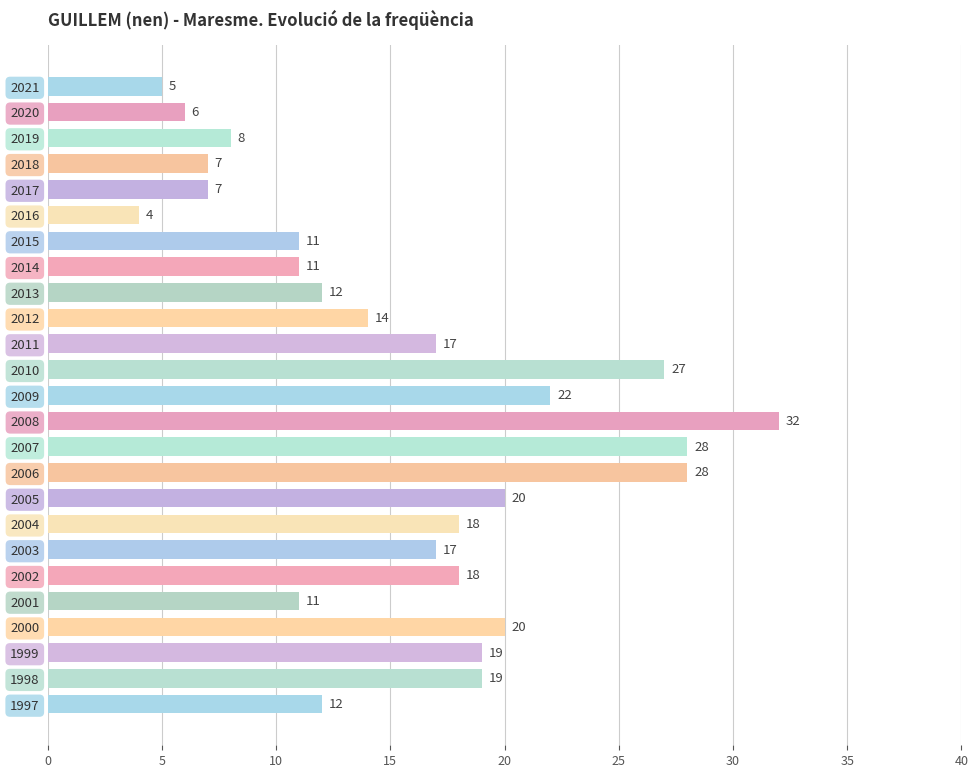

What is the greatest value displayed?

32